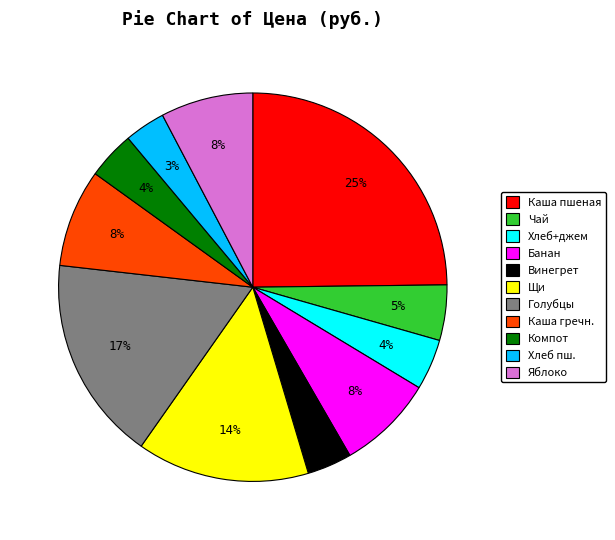

Combined, do Каша гречн. and Голубцы account for over 50%?

No